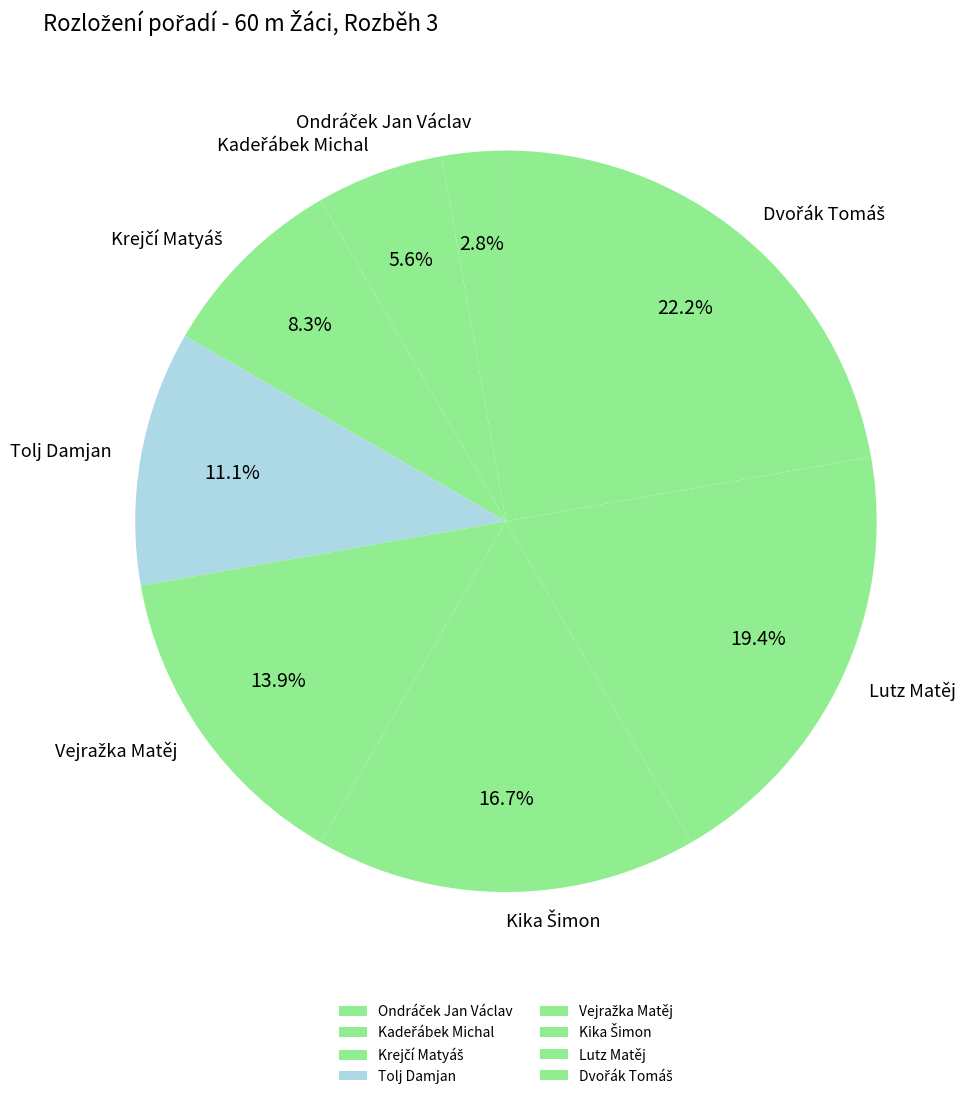

Is Lutz Matěj the majority of the pie?

No